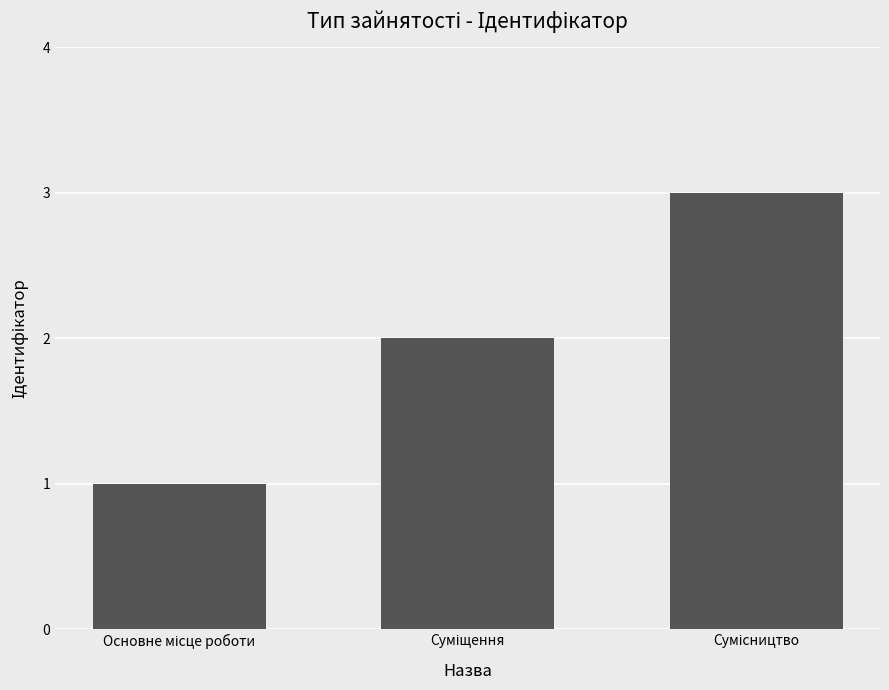

What is the sum of all values?

6